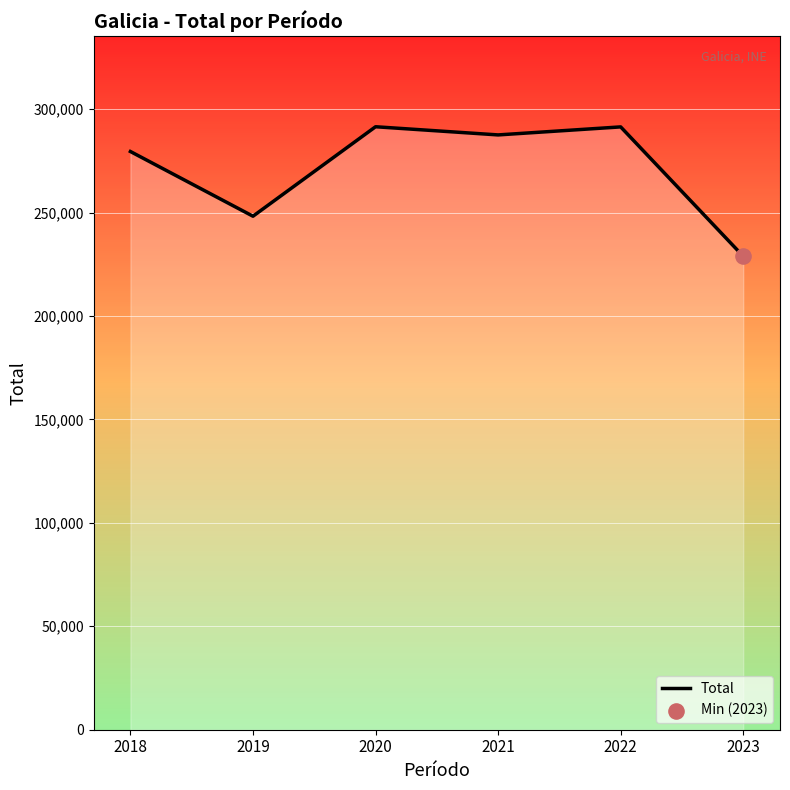

Between 2018 and 2022, which is larger?

2022